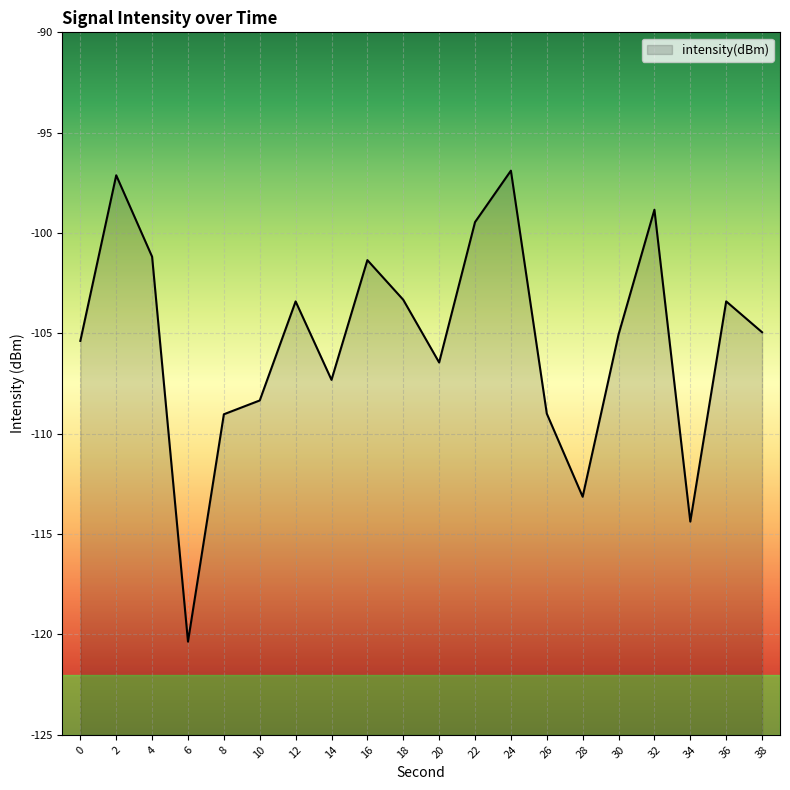

Reading right to left, transcribe all the data shown in this chart.

38=-104.9	36=-103.4	34=-114.4	32=-98.8	30=-105.1	28=-113.1	26=-109.0	24=-96.9	22=-99.5	20=-106.4	18=-103.3	16=-101.3	14=-107.3	12=-103.4	10=-108.3	8=-109.0	6=-120.4	4=-101.2	2=-97.1	0=-105.4